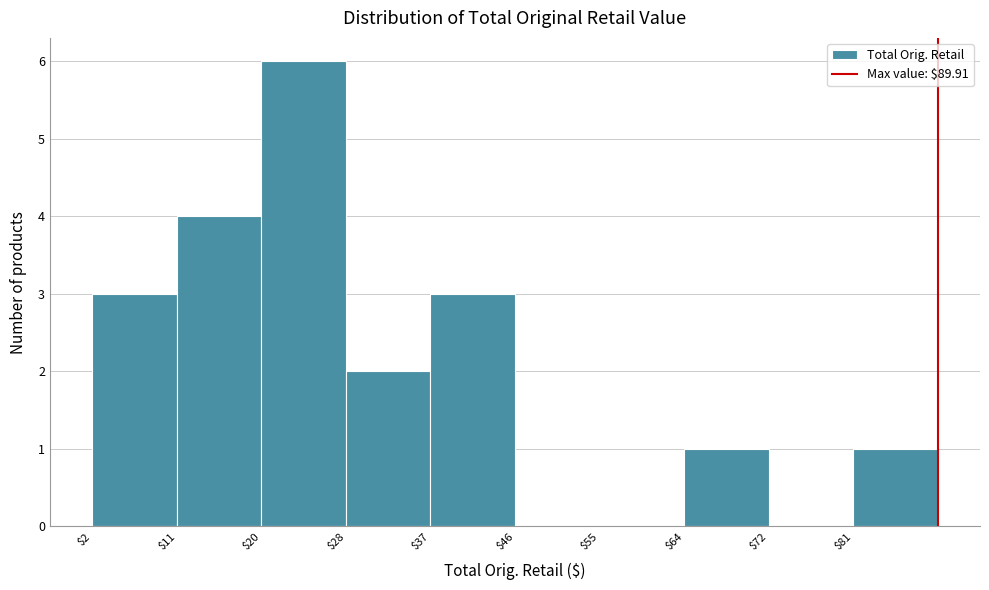

Reading left to right, list every bar in this chart as the range it spans on the x-axis followed by its height. Neither the bar edges nor the heights are printed on the chart, so give them approximately, as read against the axes.

2 to 11: 3
11 to 20: 4
20 to 28: 6
28 to 37: 2
37 to 46: 3
46 to 55: 0
55 to 64: 0
64 to 72: 1
72 to 81: 0
81 to 90: 1